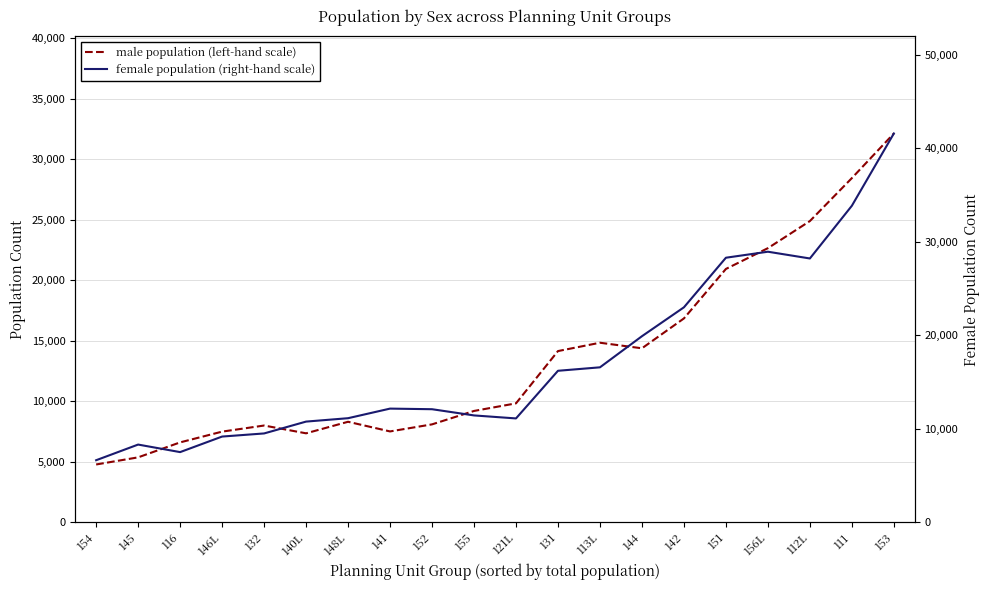

What is the label of the 18th point from the left?

112L